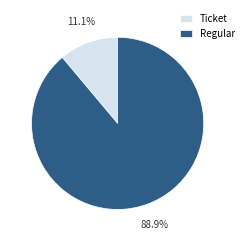

How many slices are in this pie chart?

2